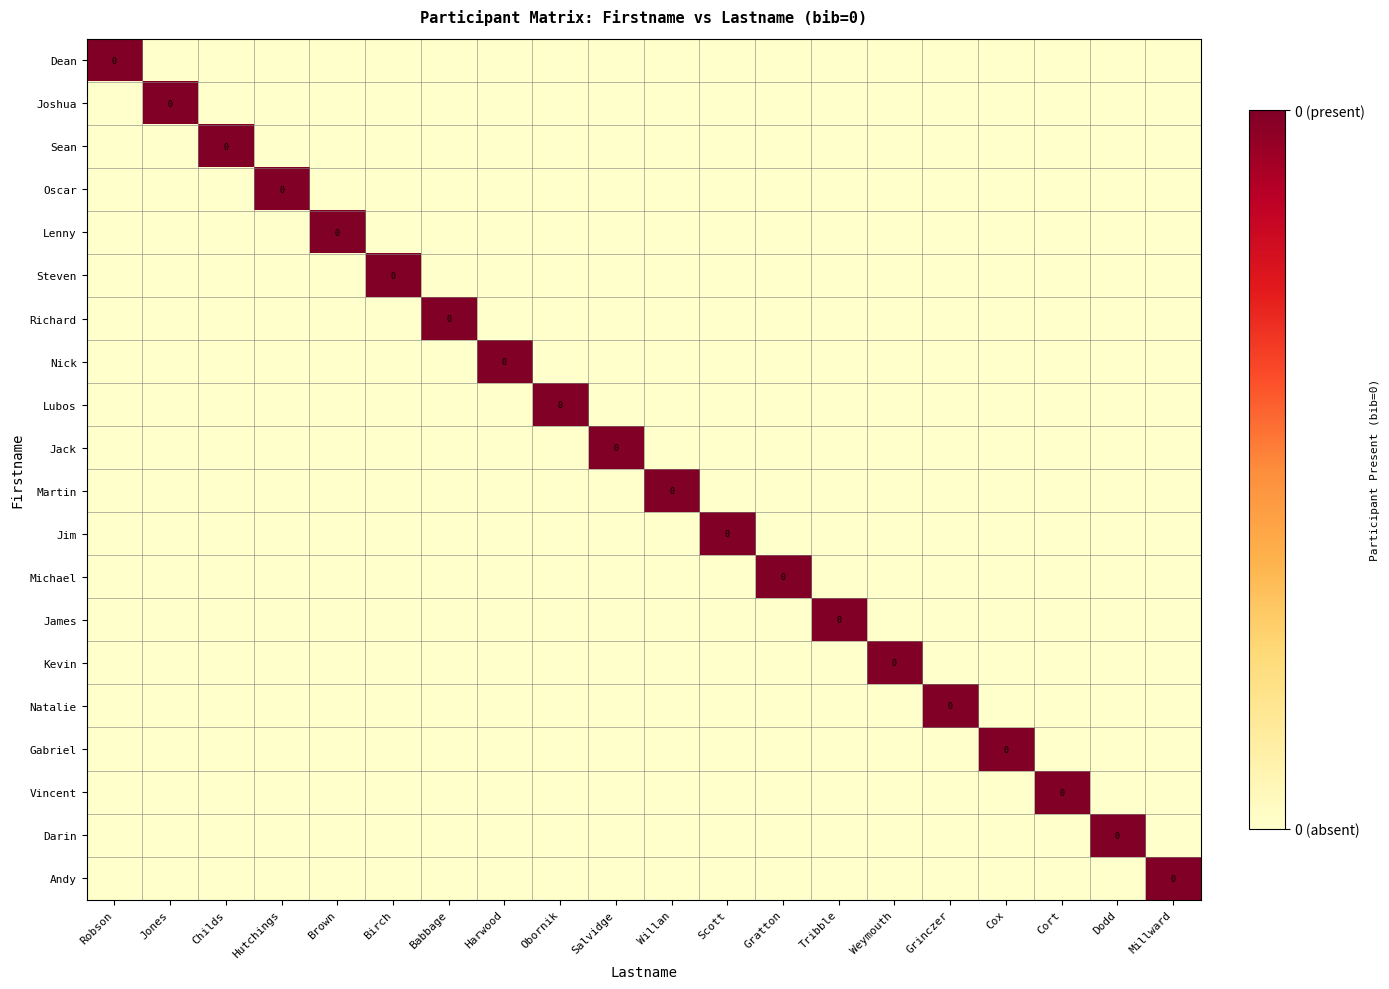

Which has a higher value, Birch or Obornik?

Birch